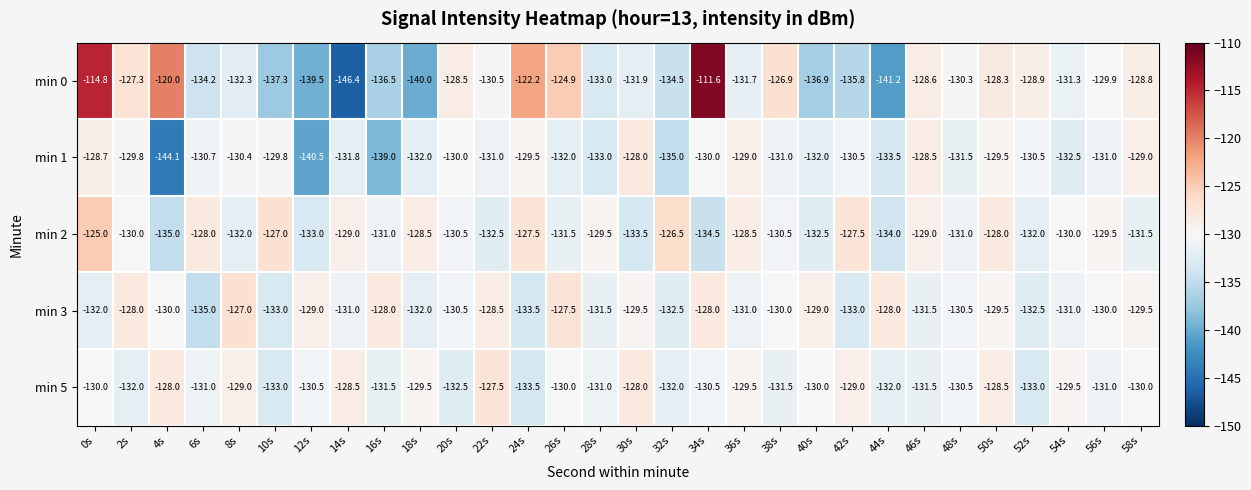

What is the total value across all series at 12s?

-672.5